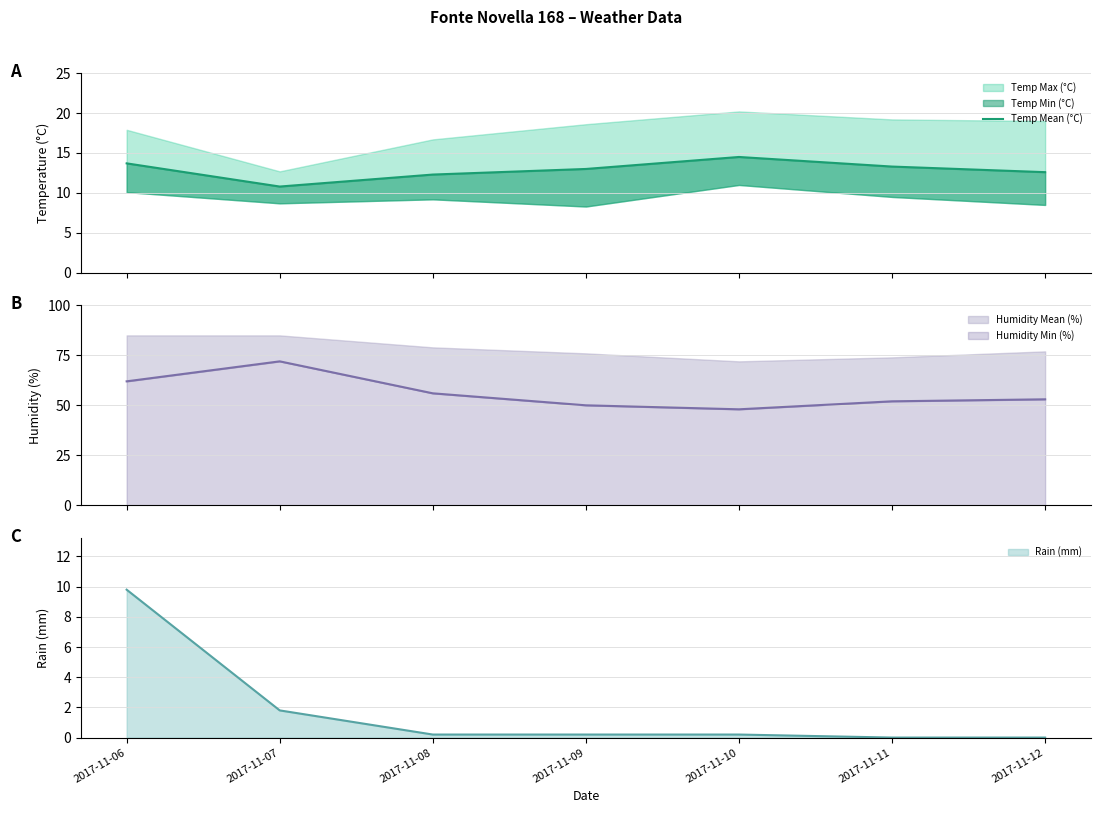

What is the maximum value for Humidity Min (%)?

72